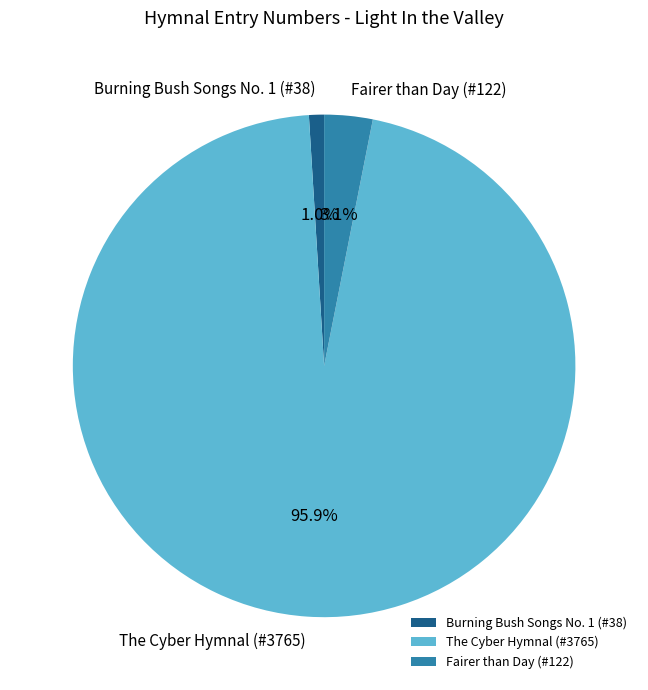

To the nearest percent, what is the difference between the Fairer than Day (#122) and The Cyber Hymnal (#3765) slice percentages?

93%